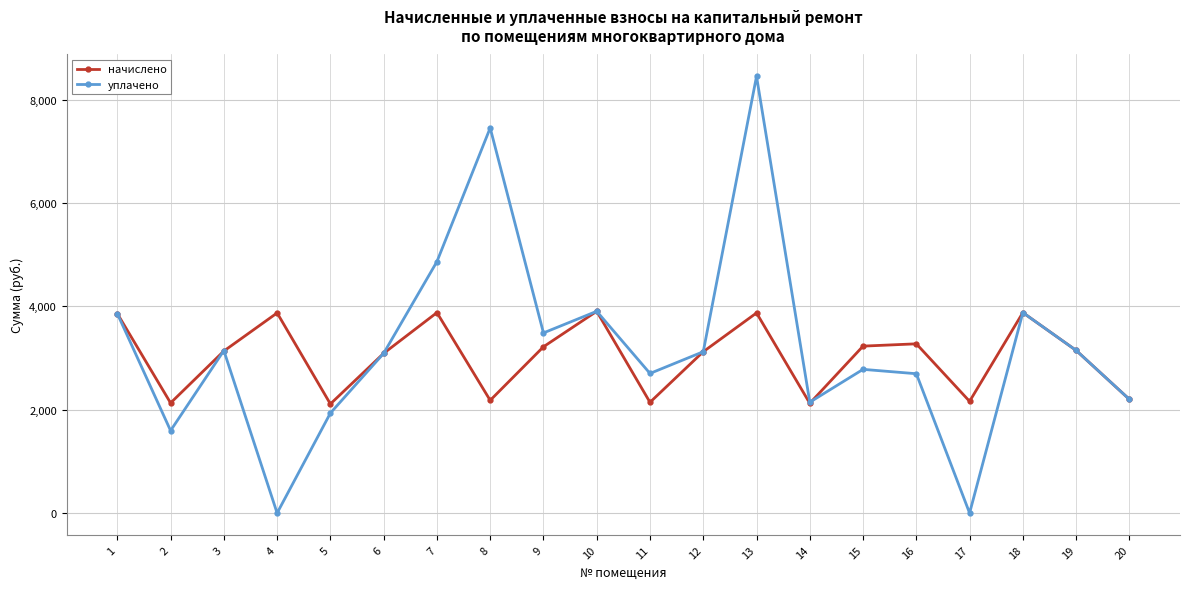

At which label does уплачено first exceed 3122?

1